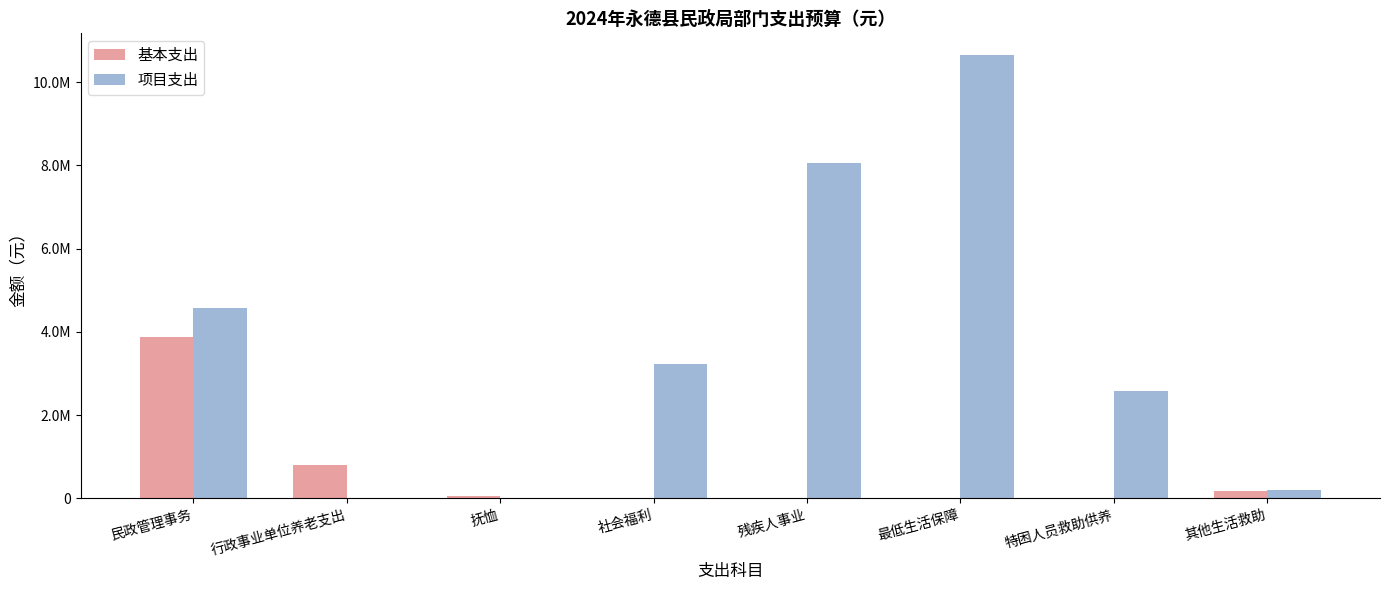

What value does the 基本支出 series have at 行政事业单位养老支出?

789179.7